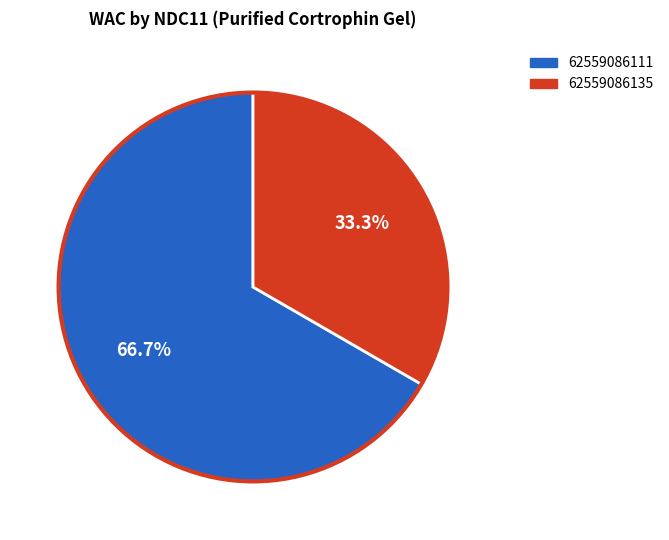

How many slices are in this pie chart?

2